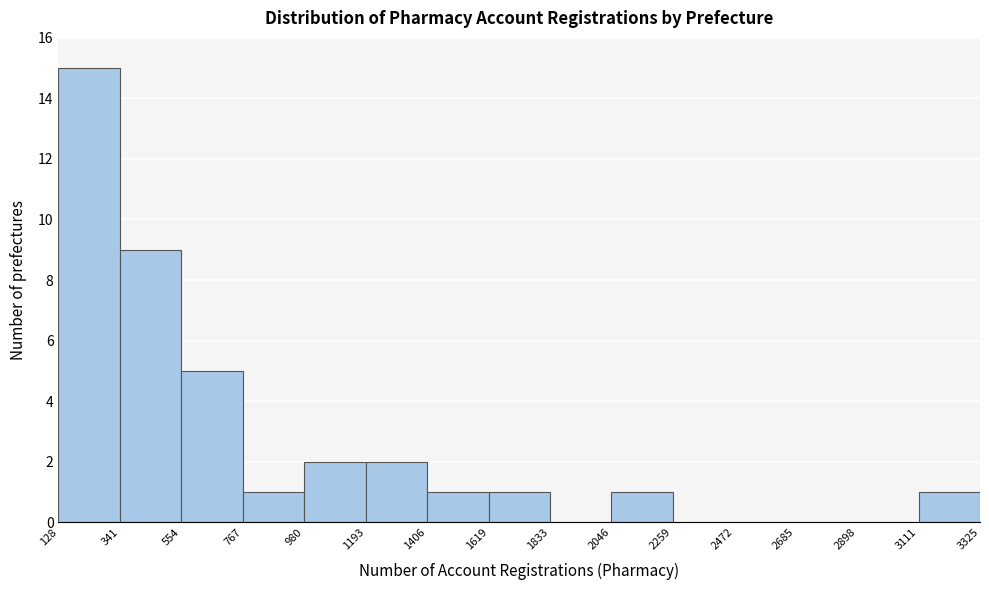

Reading left to right, transcribe this chart: for each bar, give the range it covers on the x-axis and its height. The values are not printed on the chart, so give them approximately, as read against the axis.

128 to 341: 15
341 to 554: 9
554 to 767: 5
767 to 980: 1
980 to 1193: 2
1193 to 1406: 2
1406 to 1619: 1
1619 to 1833: 1
1833 to 2046: 0
2046 to 2259: 1
2259 to 2472: 0
2472 to 2685: 0
2685 to 2898: 0
2898 to 3111: 0
3111 to 3325: 1